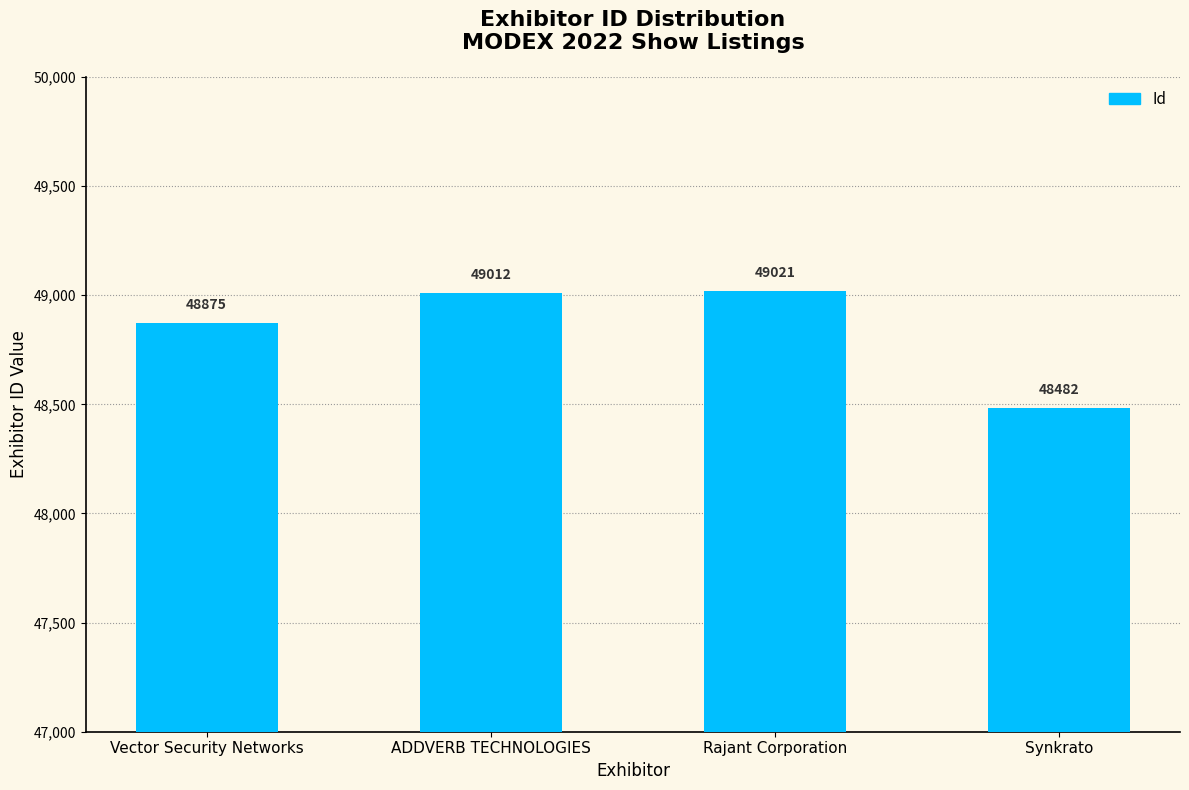

Which category has the lowest value across all series?

Synkrato